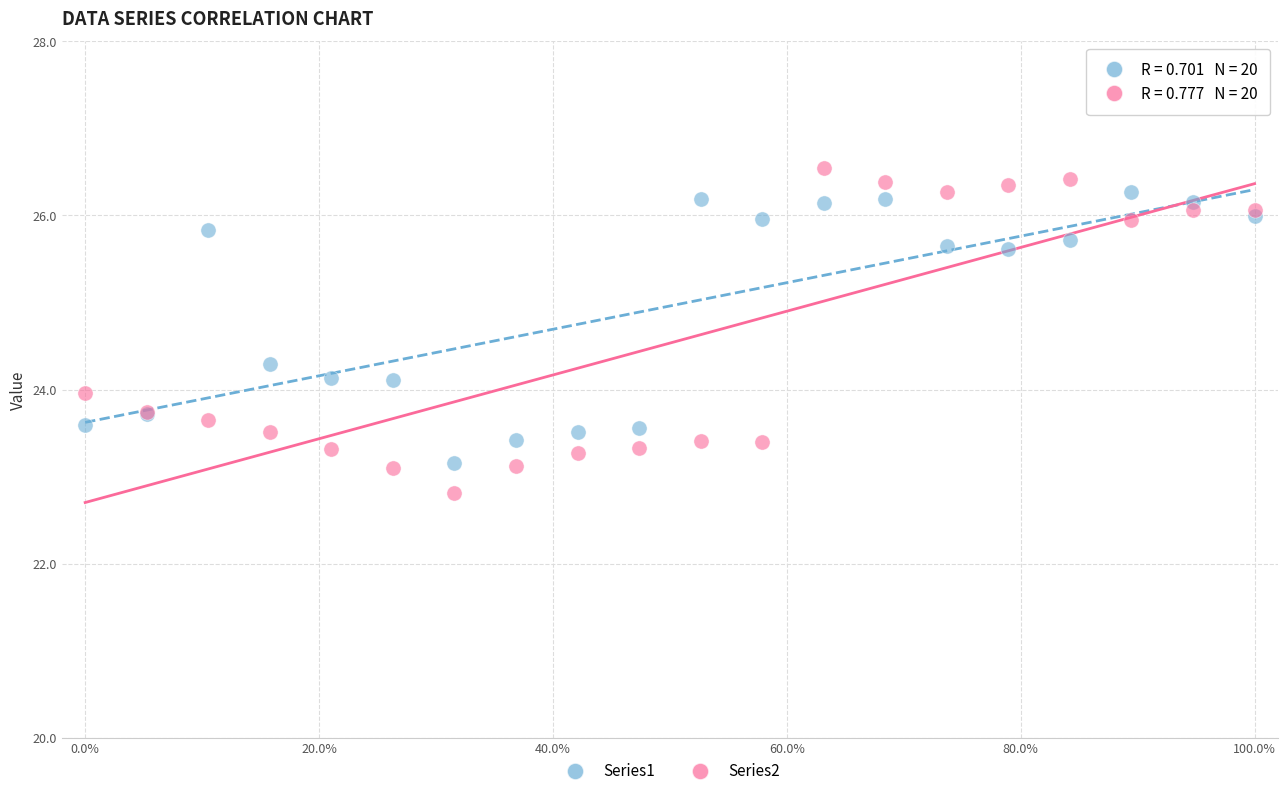

What is the X range (max minus min) for the scatter plot?

100.0